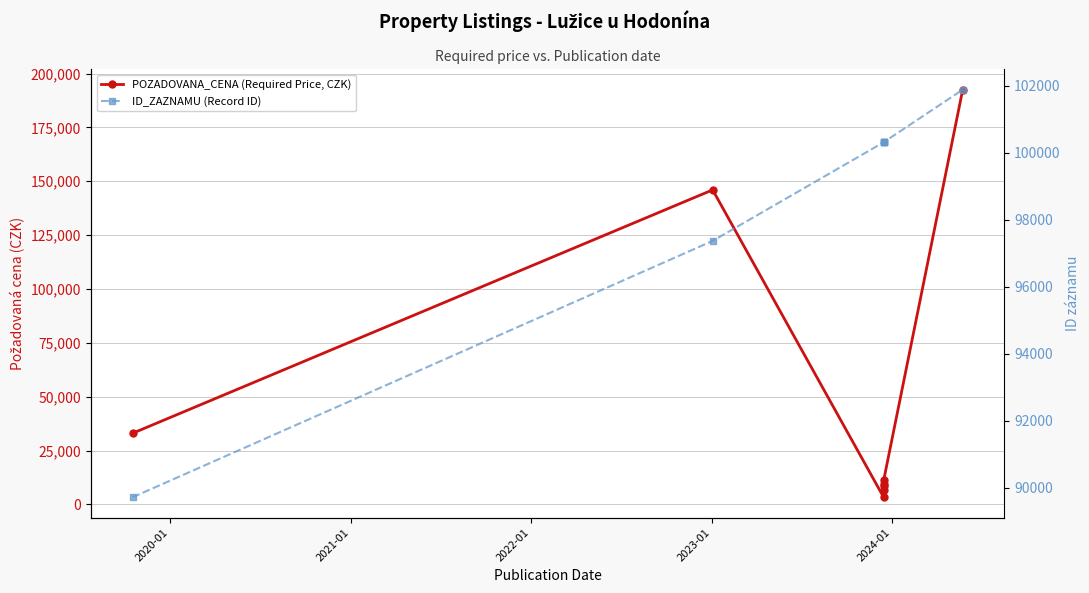

Is it true that POZADOVANA_CENA (Required Price, CZK) equals 51816 at 2019-01?

False